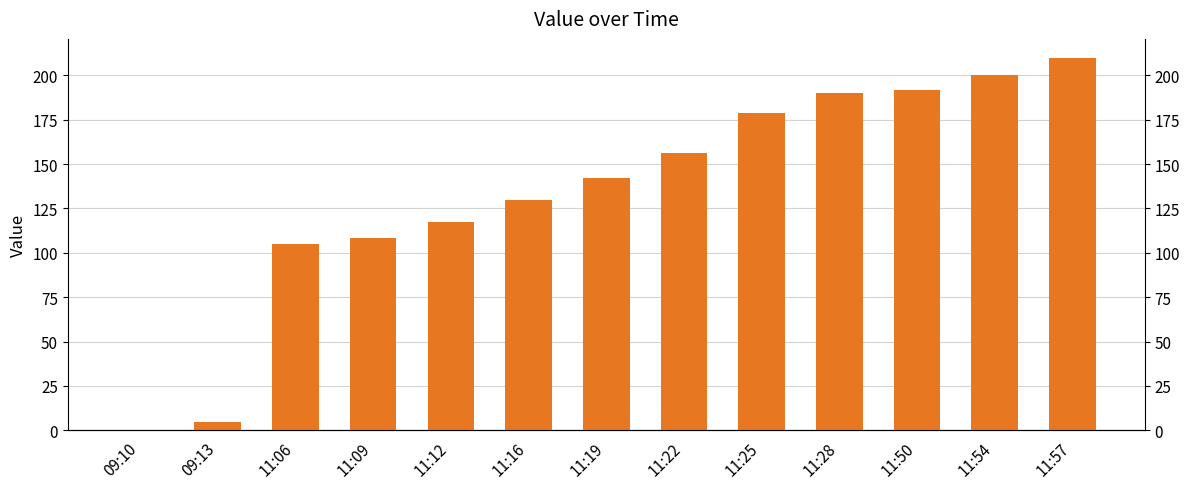

List the labels in order of value, smallest first.

09:10, 09:13, 11:06, 11:09, 11:12, 11:16, 11:19, 11:22, 11:25, 11:28, 11:50, 11:54, 11:57